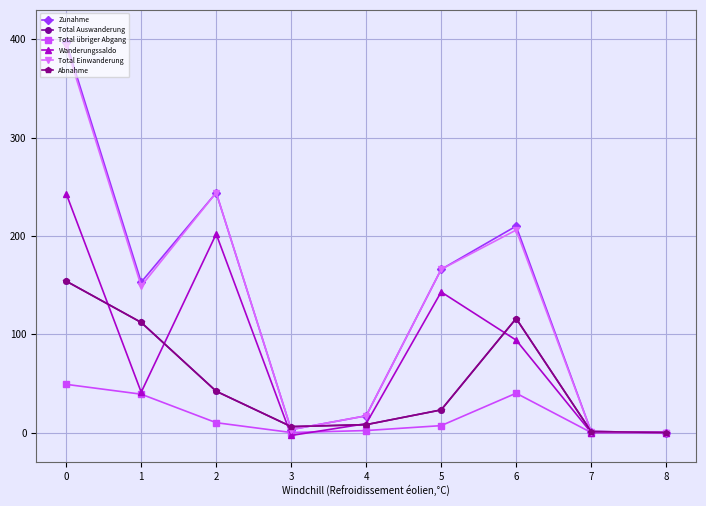

Between 0 and 5, which series saw the biggest shift?

Zunahme